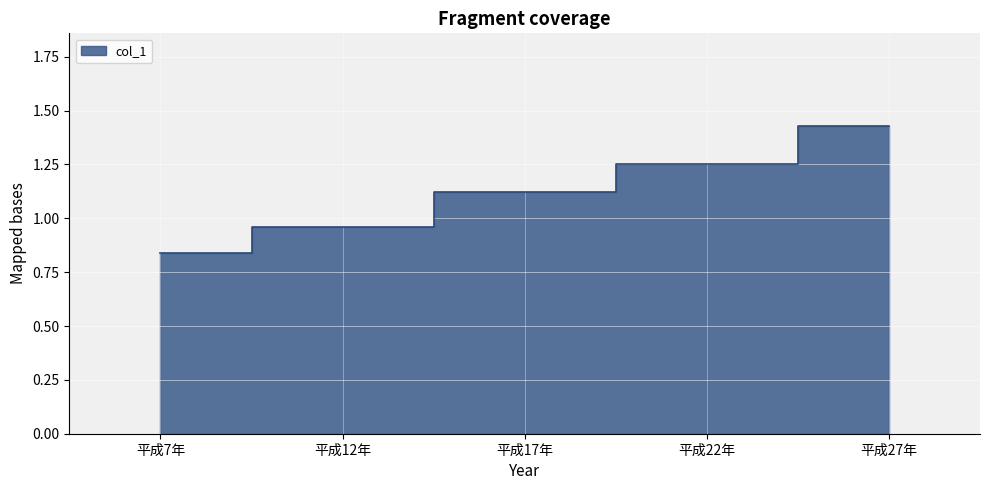

Read the value at 平成12年.

1.0